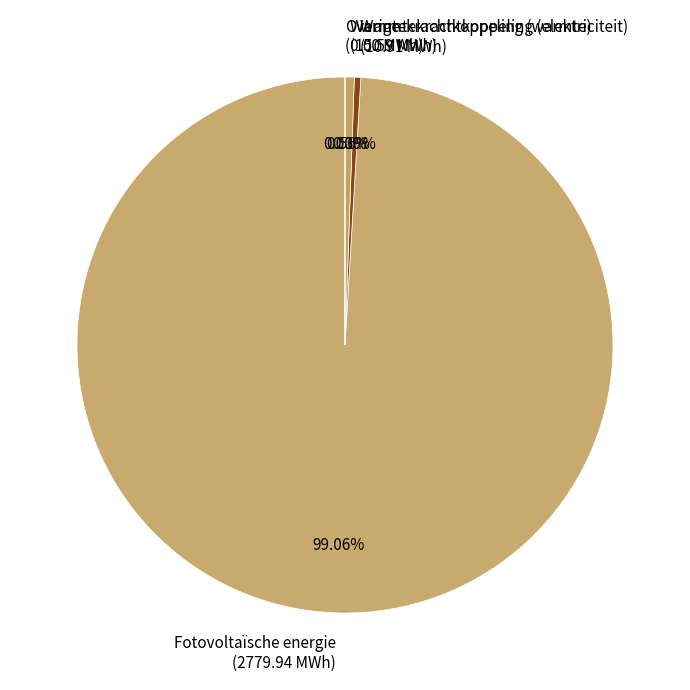

Is the sum of Fotovoltaïsche energie and Warmtekrachtkoppeling (elektriciteit) greater than half?

Yes